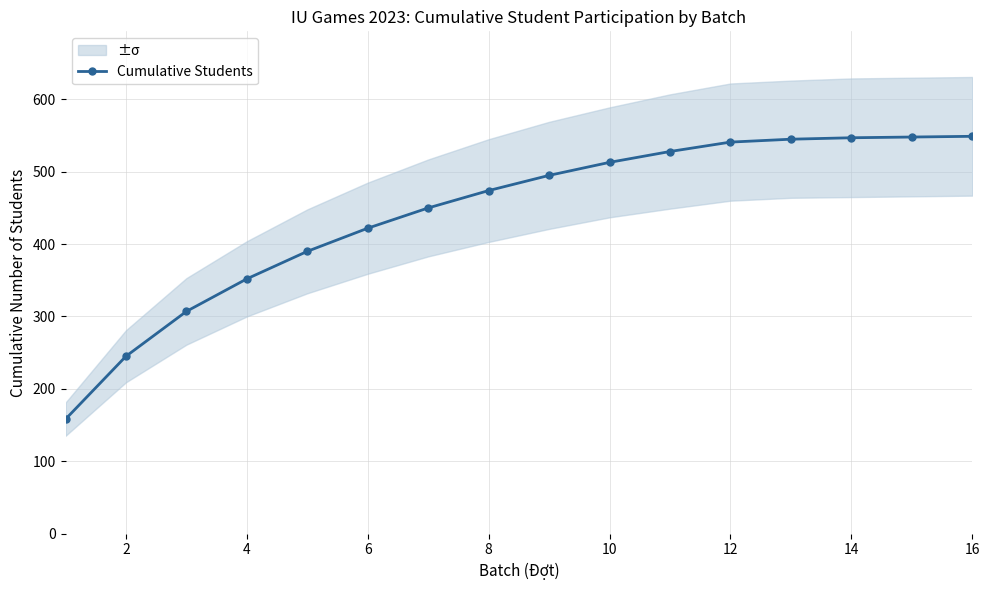

What is the minimum value for Cumulative Students?

158